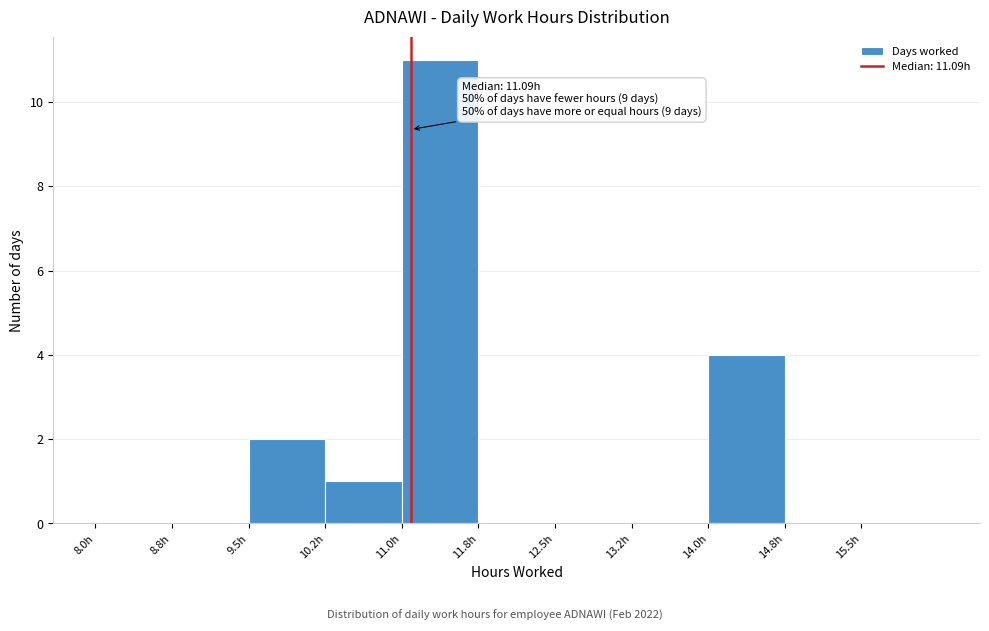

Over which range of the x-axis is the bar tallest?

11.00 to 11.75